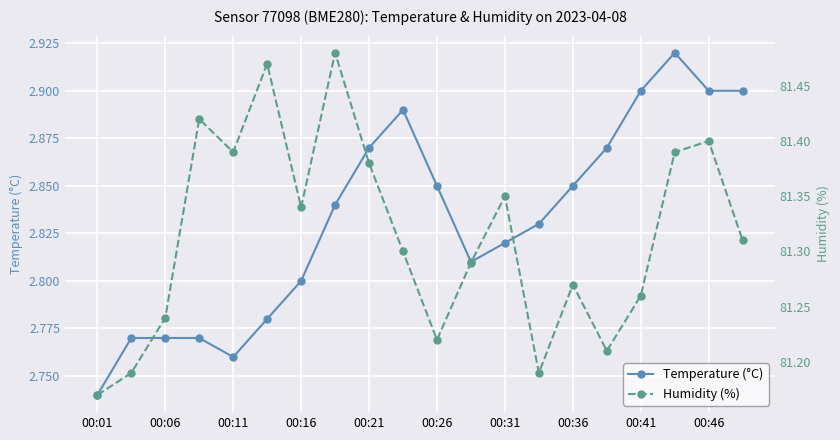

How many data points does each series have?

20